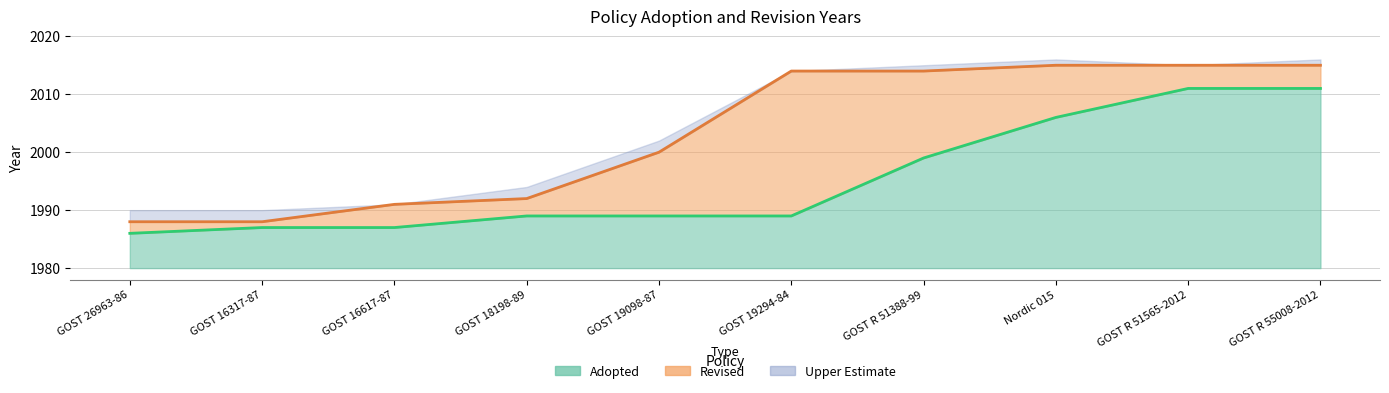

True or false: Adopted and Revised cross at least once.

False